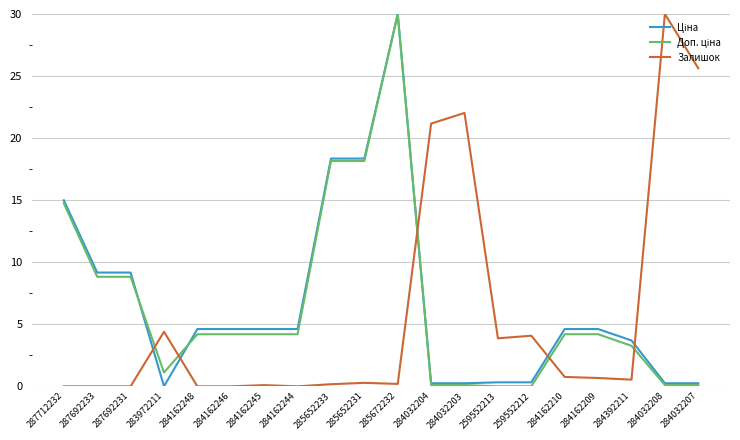

What is the difference between the highest and lowest values at 284162246?

4.6